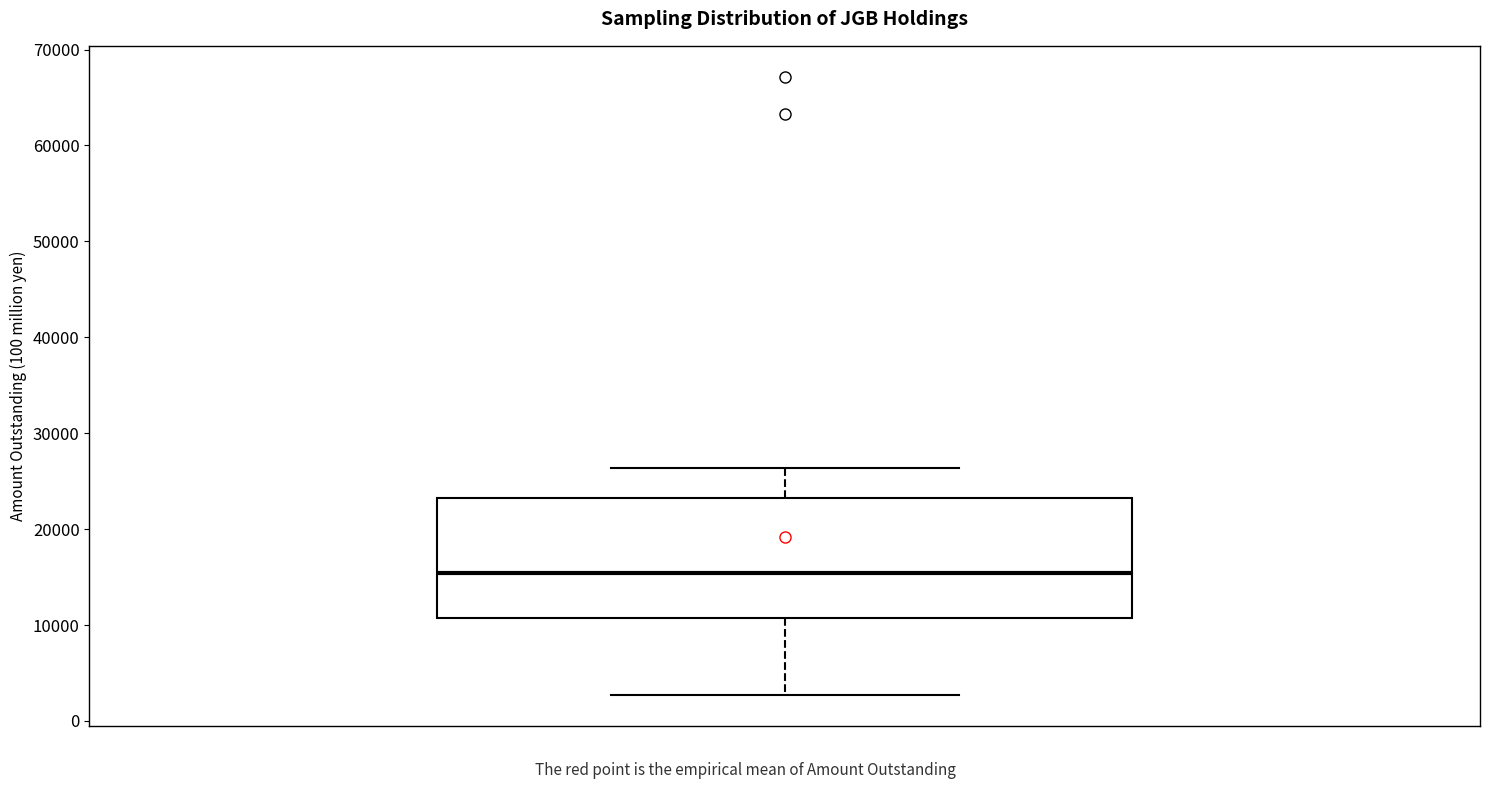

Read this box plot against the y-axis: the position of the median line, the range covered by the box, and the ends of both whiskers. The values are not printed on the chart, so give them approximately, as read against the axis.

median 15000, box 11000 to 23000, whiskers 3000 to 26000